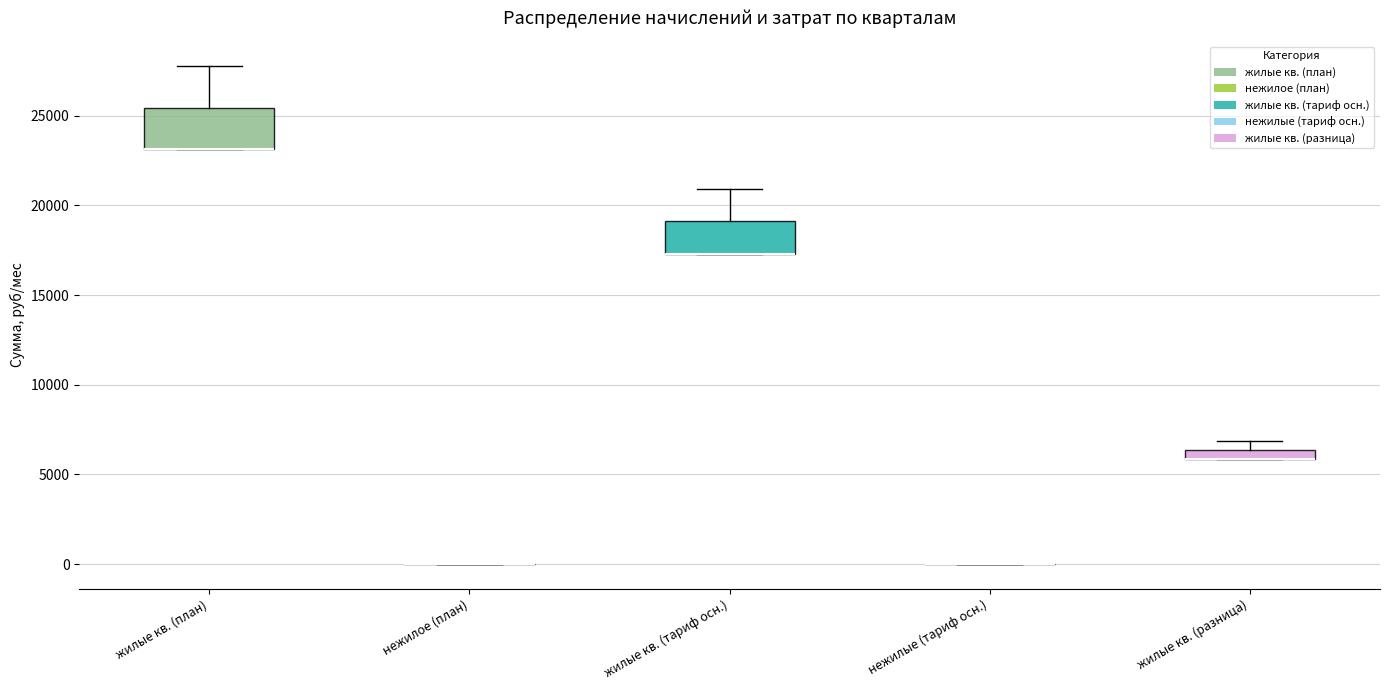

Where is the upper edge of the box for жилые кв. (тариф осн.) on the y-axis? The values are not printed on the chart, so give them approximately, as read against the axis.

19000